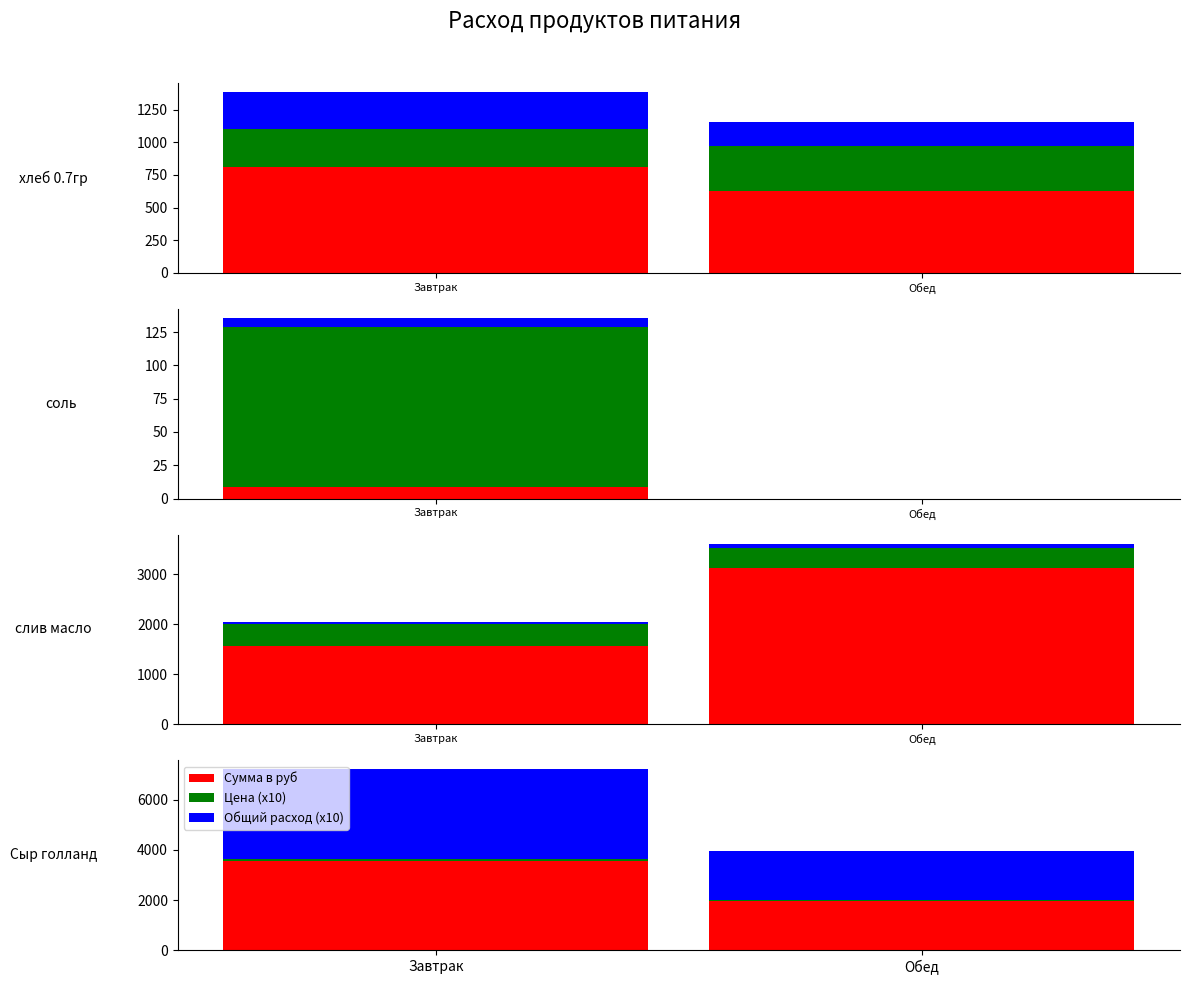

At how many categories does at least one series exceed 1853?

2